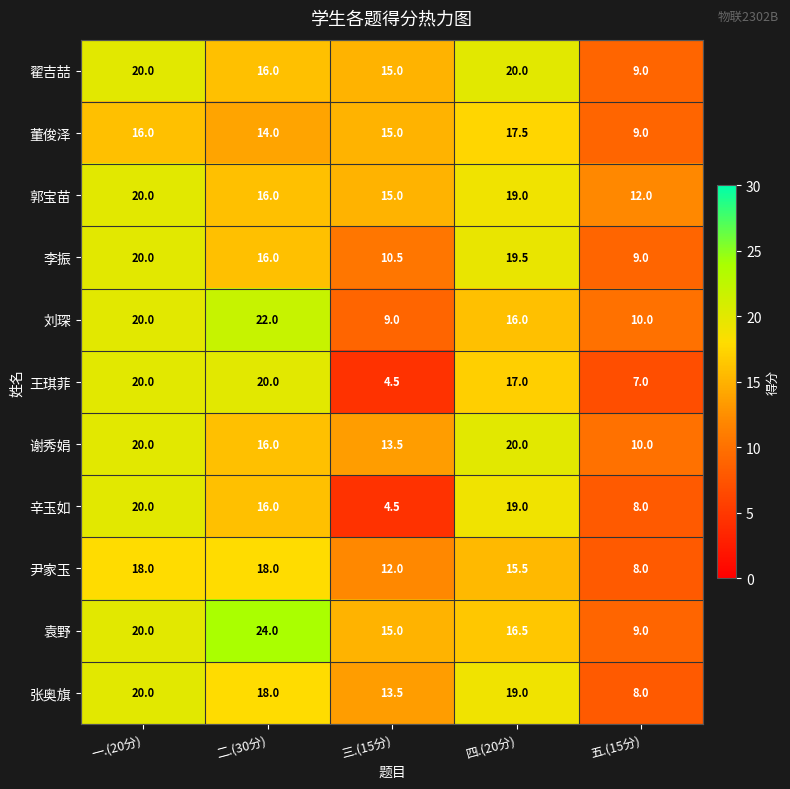

What is the sum of all 张奥旗 values?

78.5